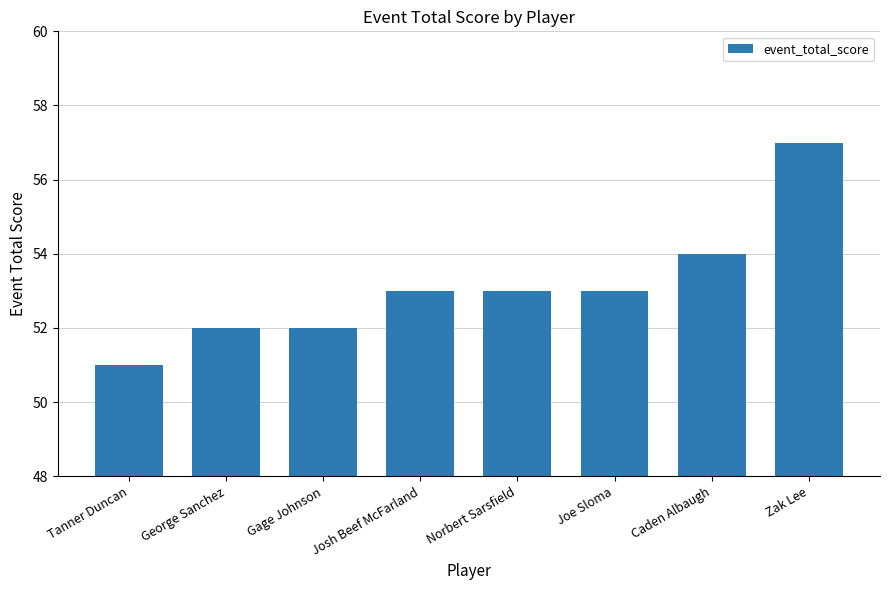

Which label corresponds to the smallest value in the chart?

Tanner Duncan